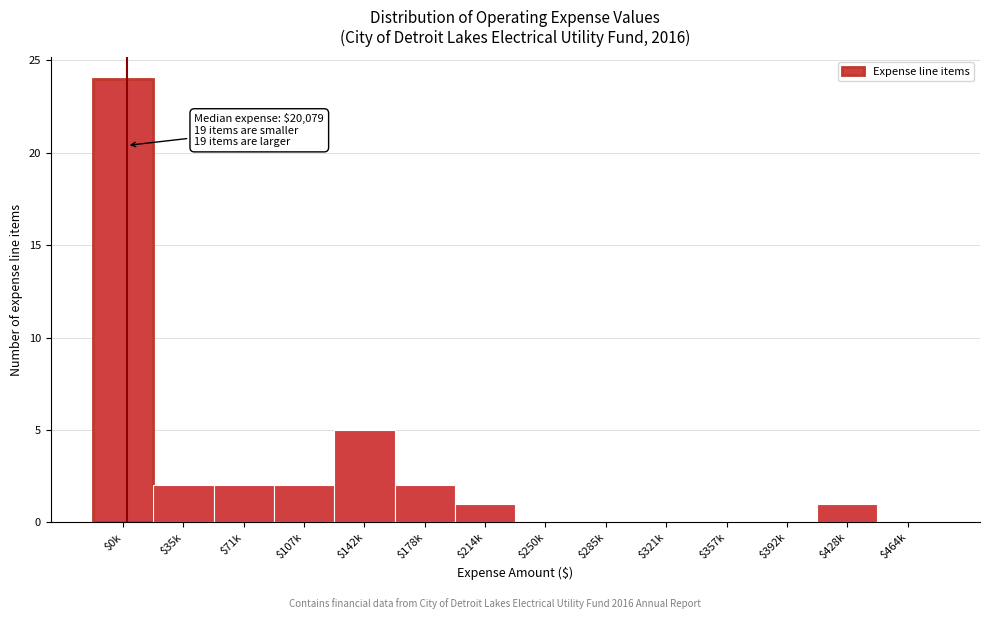

Where is the data nearest to the value 12?

$142k